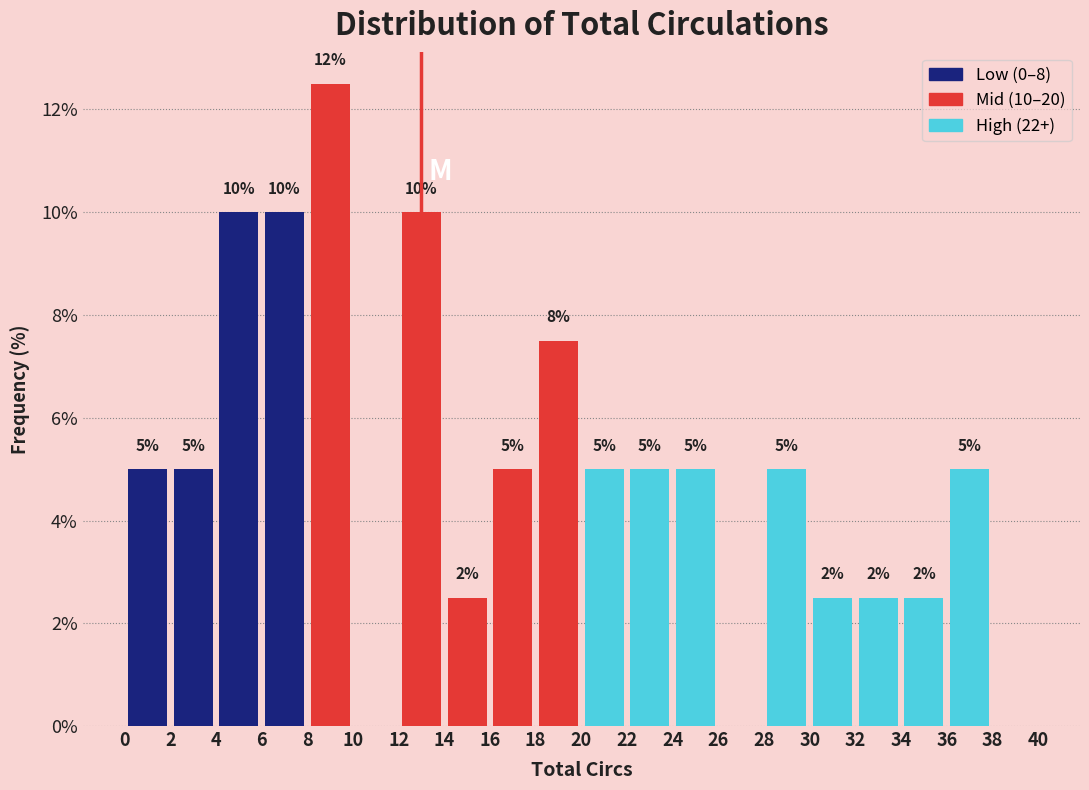

Which range on the x-axis has the tallest bar?

8 to 10